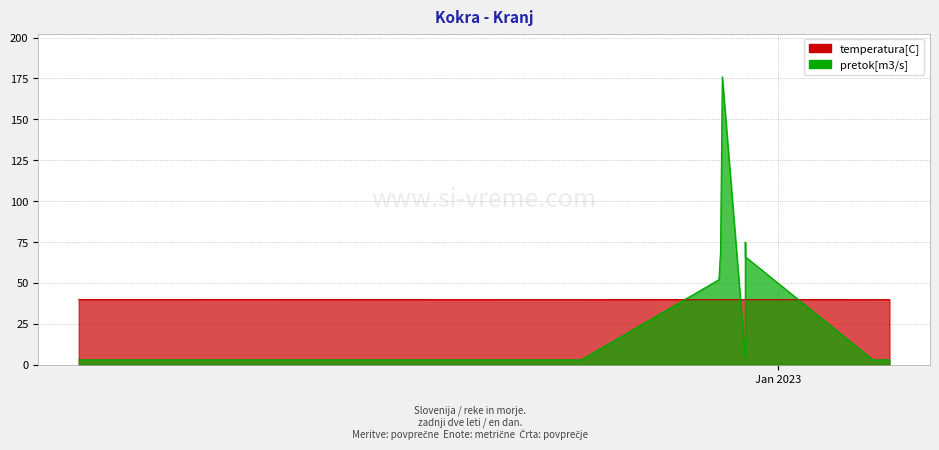

Where is the first local maximum for temperatura[C]?

2